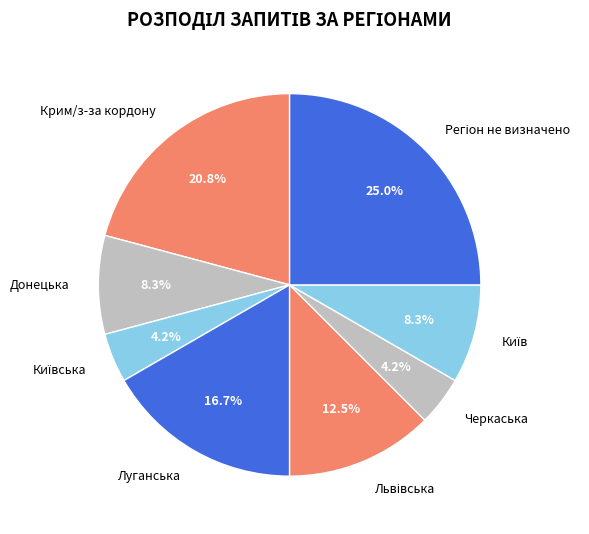

Does Крим/з-за кордону represent more than half of the total?

No